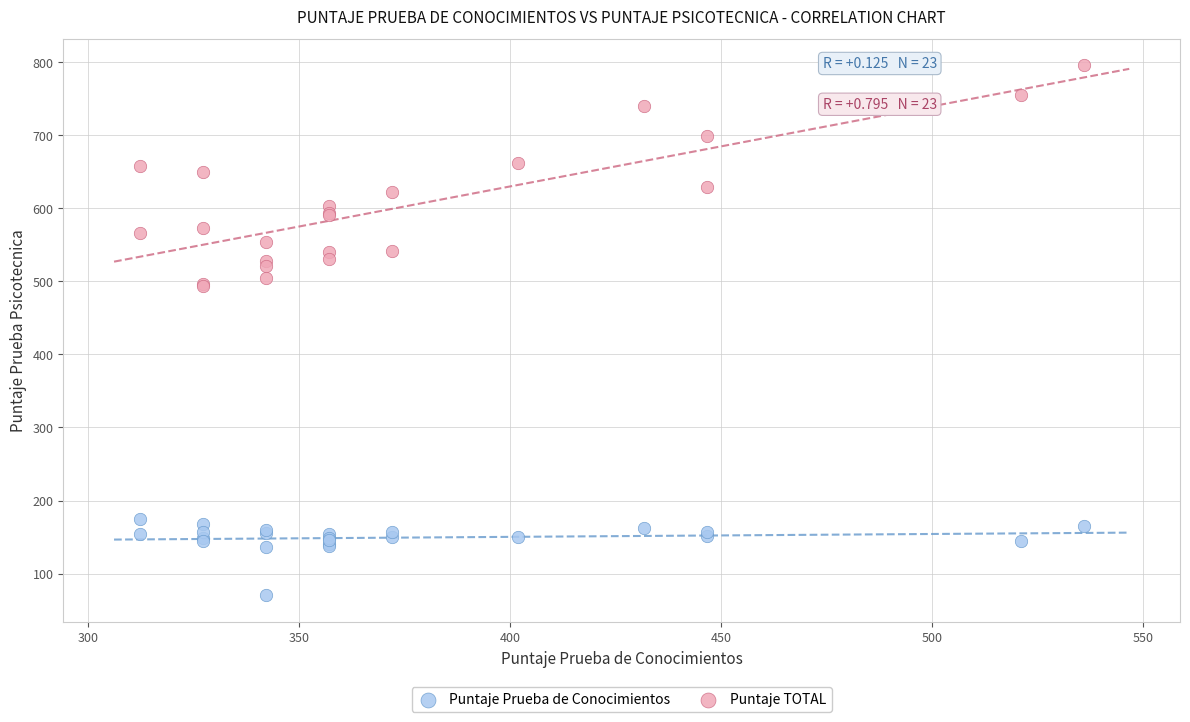

Which series contains the lowest Y value?

Puntaje Prueba de Conocimientos